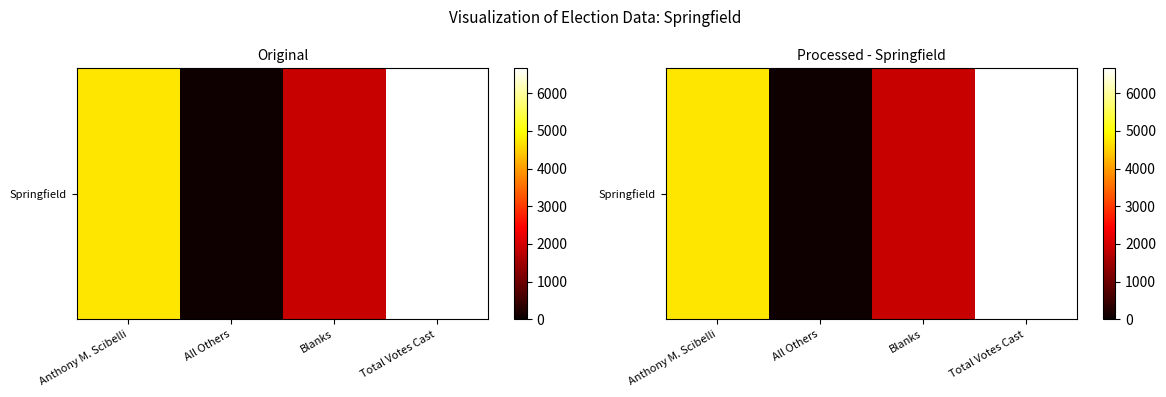

Which category has the lowest value across all series?

All Others